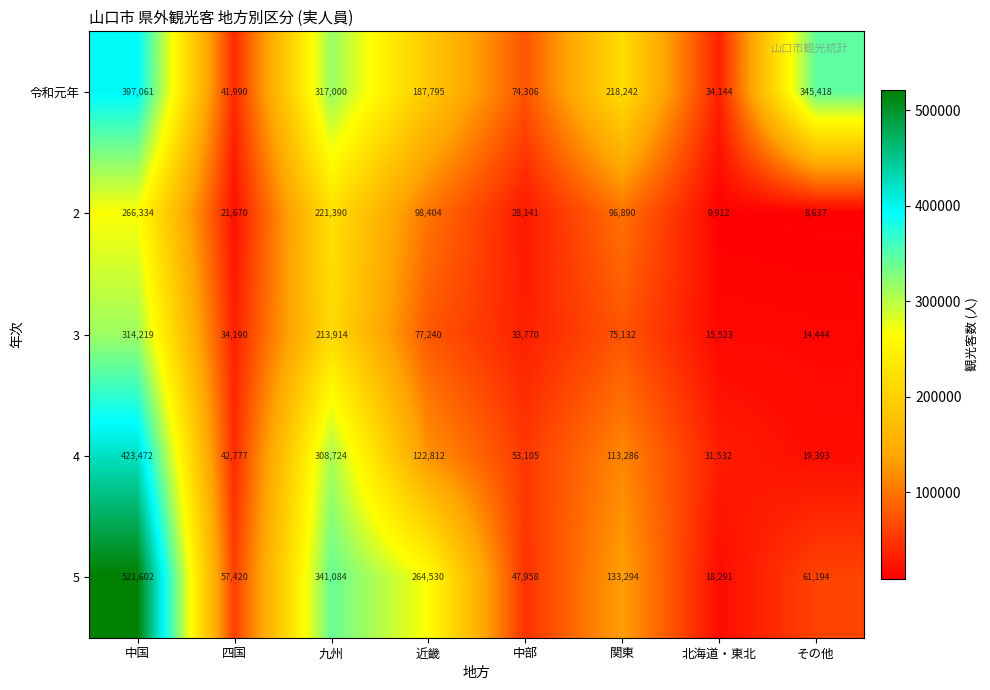

Which series has the largest total across all categories?

令和元年